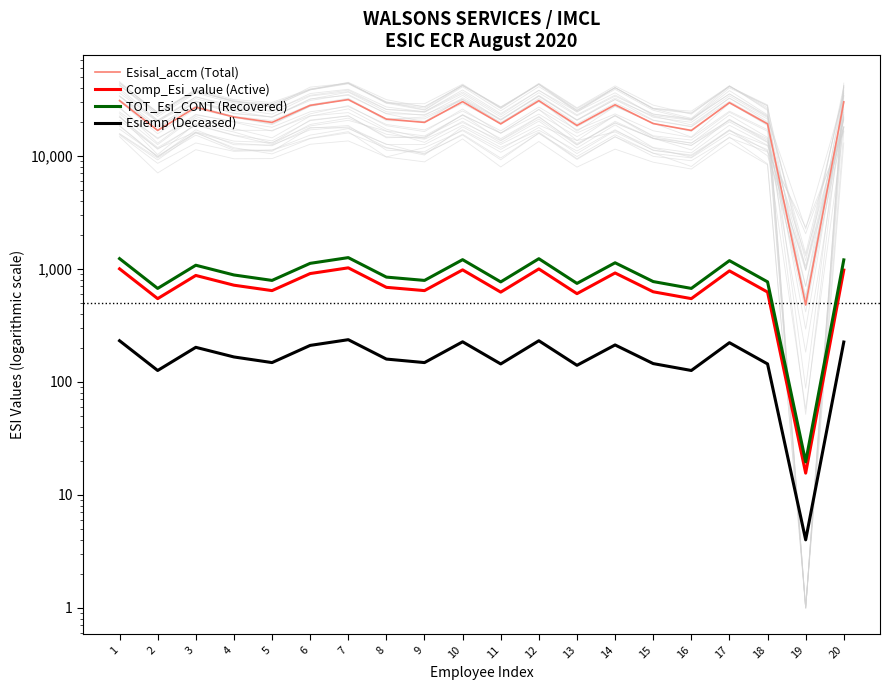

What is the minimum value for Esiemp (Deceased)?

4.0